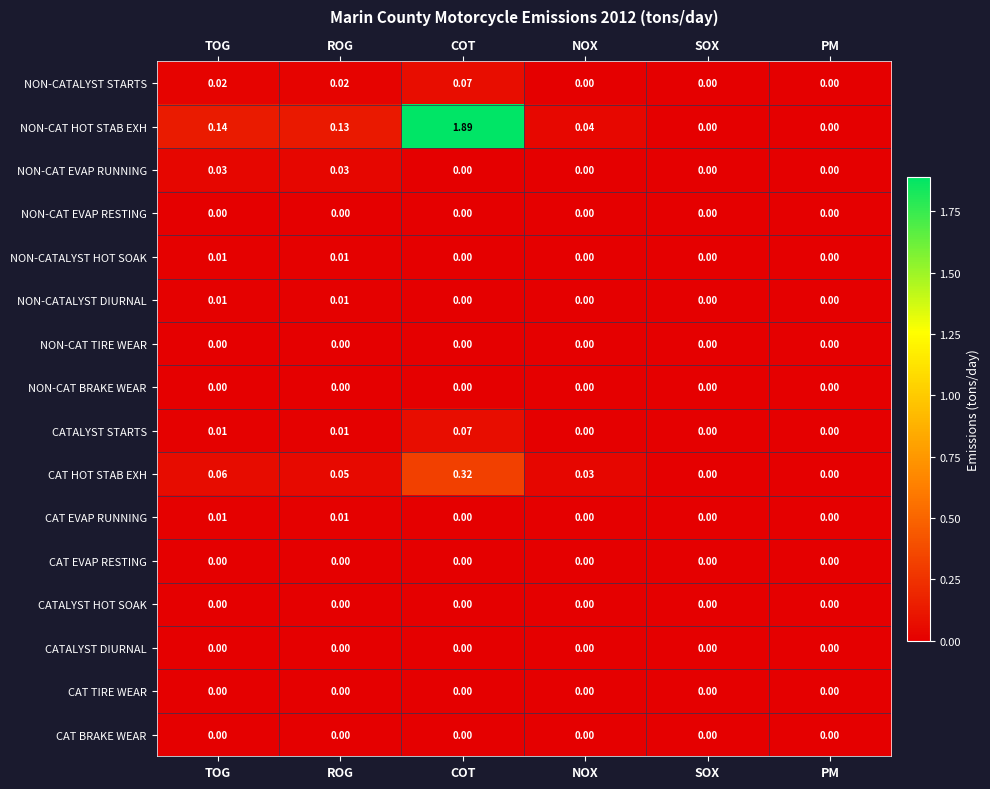

At which category does the chart reach its peak across all series?

COT